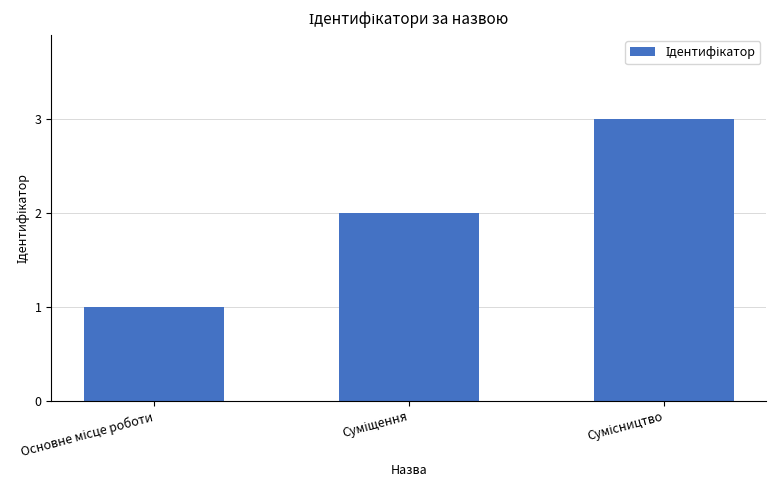

Reading right to left, list all the values displayed in this chart.

3	2	1